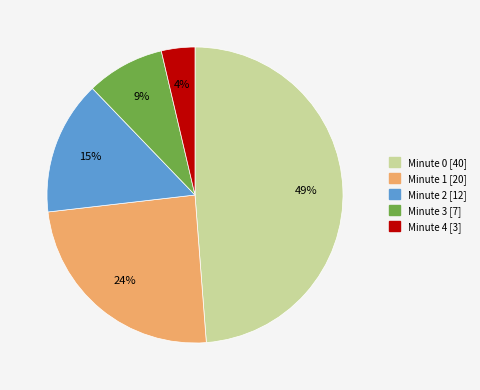

Which has a higher value, Minute 2 [12] or Minute 0 [40]?

Minute 0 [40]